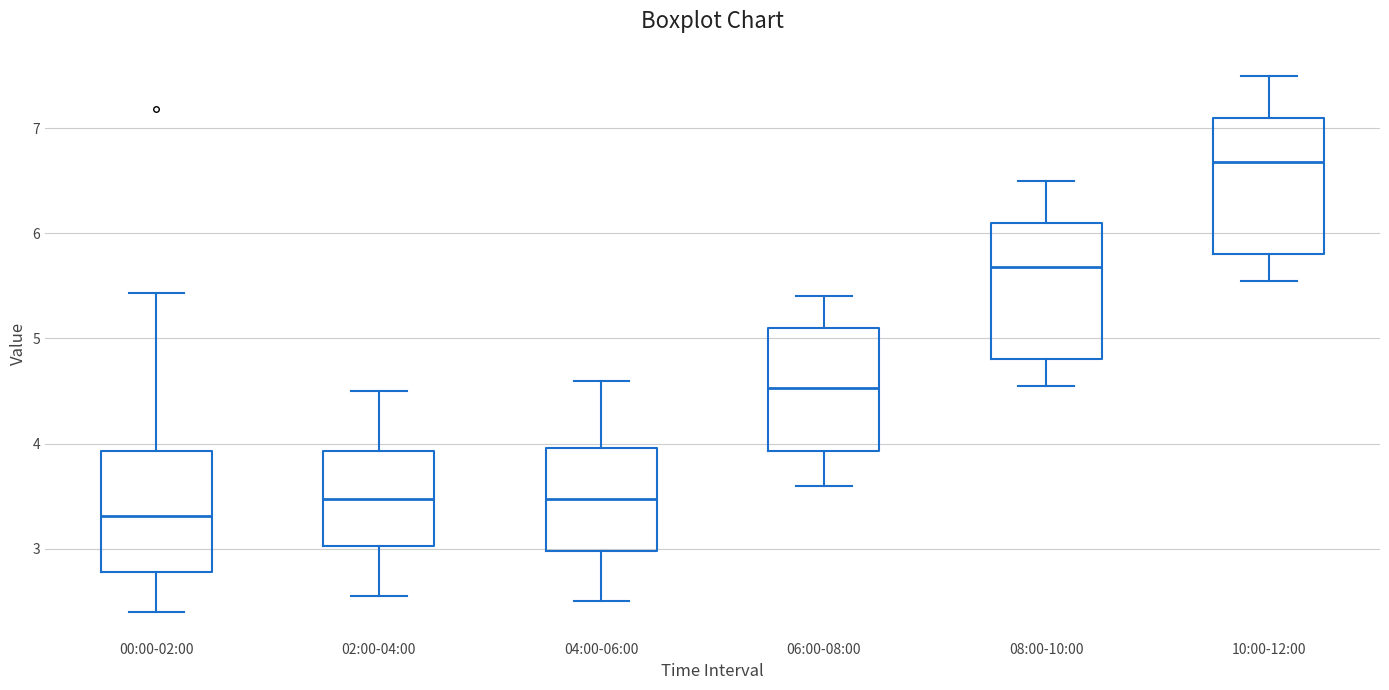

Where is the lower edge of the box for 10:00-12:00 on the y-axis? The values are not printed on the chart, so give them approximately, as read against the axis.

5.8